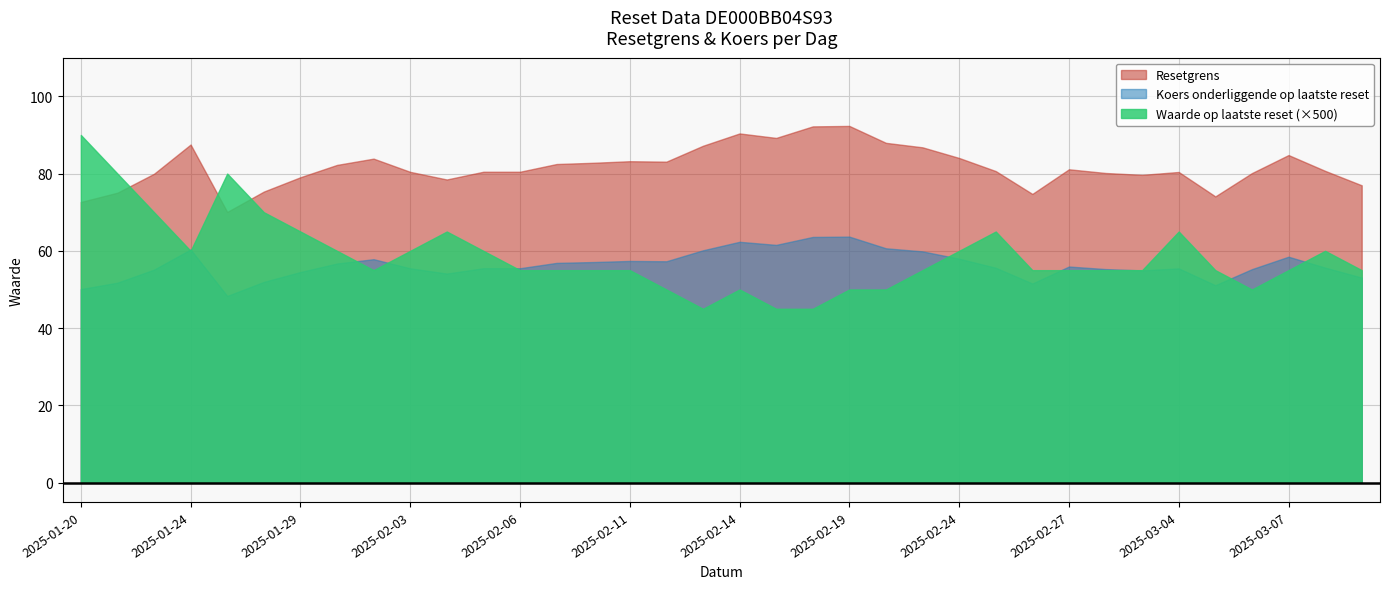

What is the spread (max minus min) of values at 2025-02-06?

25.5